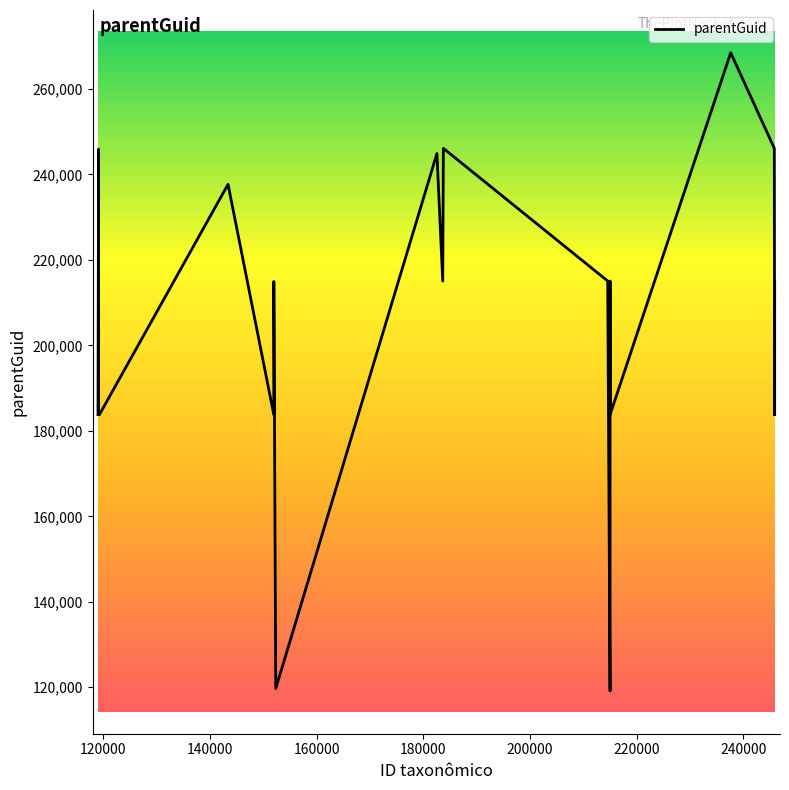

What is the smallest value displayed?

119136